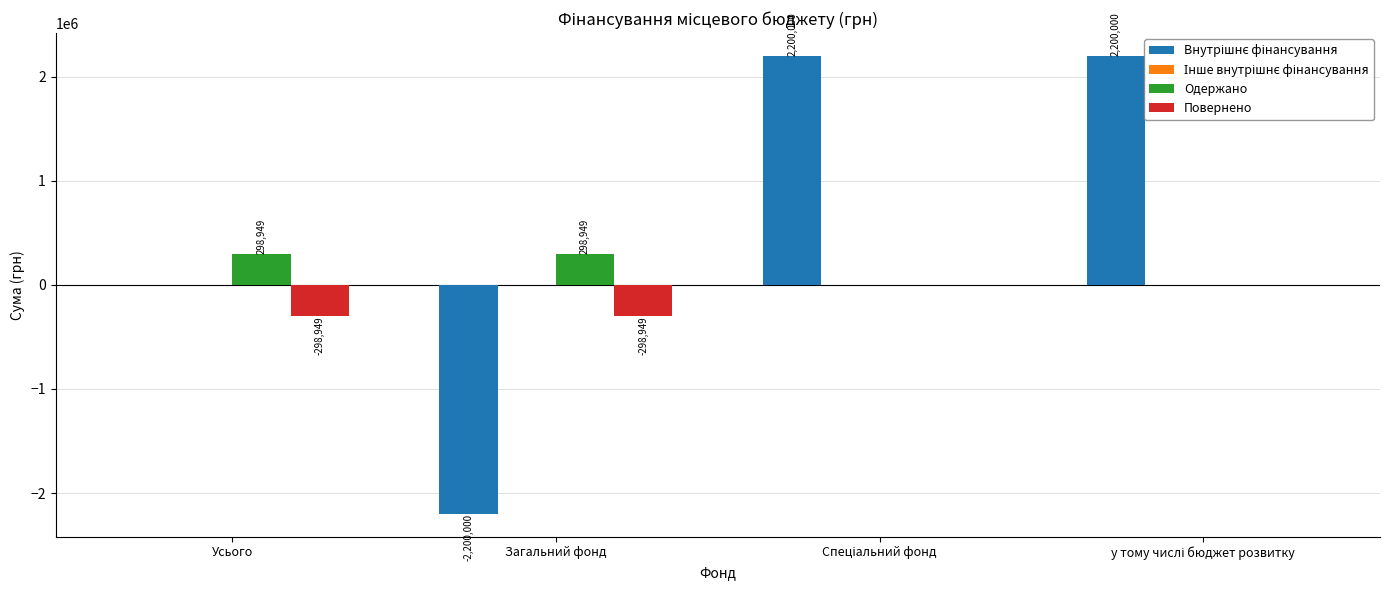

Where does the Одержано series first go above 298948?

Усього